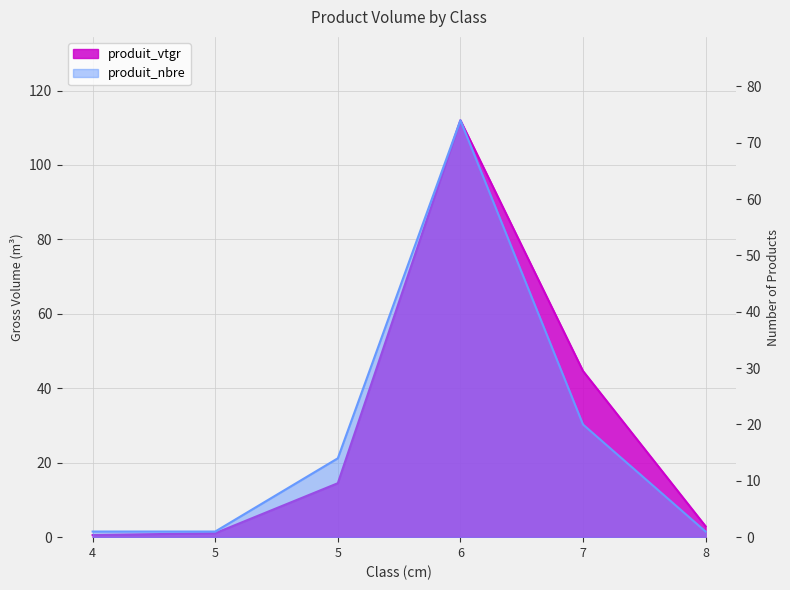

Rank the series at 5 from highest to lowest value.

produit_vtgr, produit_nbre